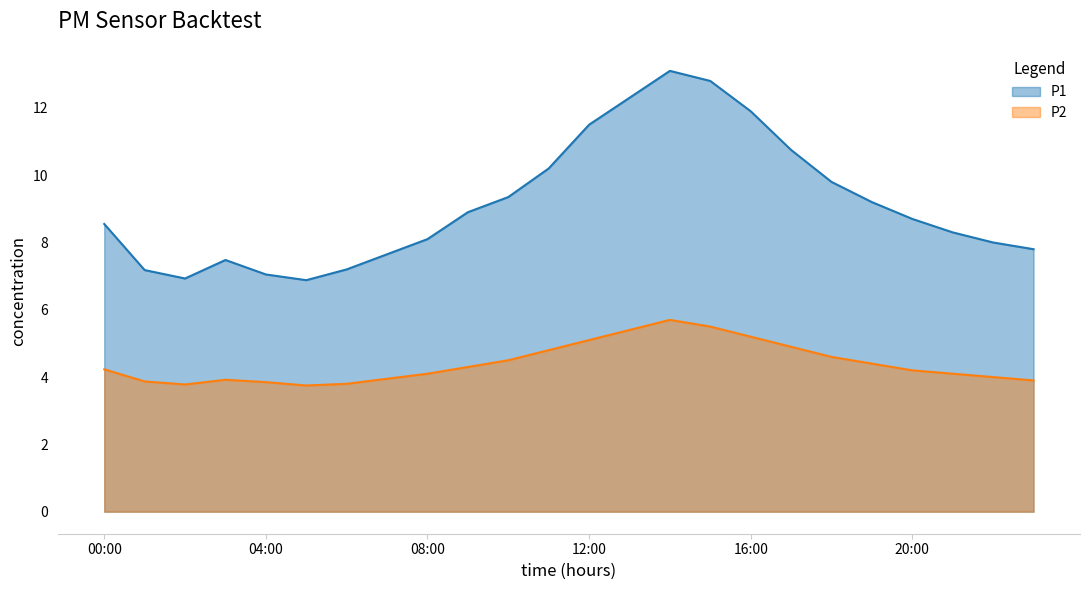

Does the chart display data point markers on the line(s)?

No